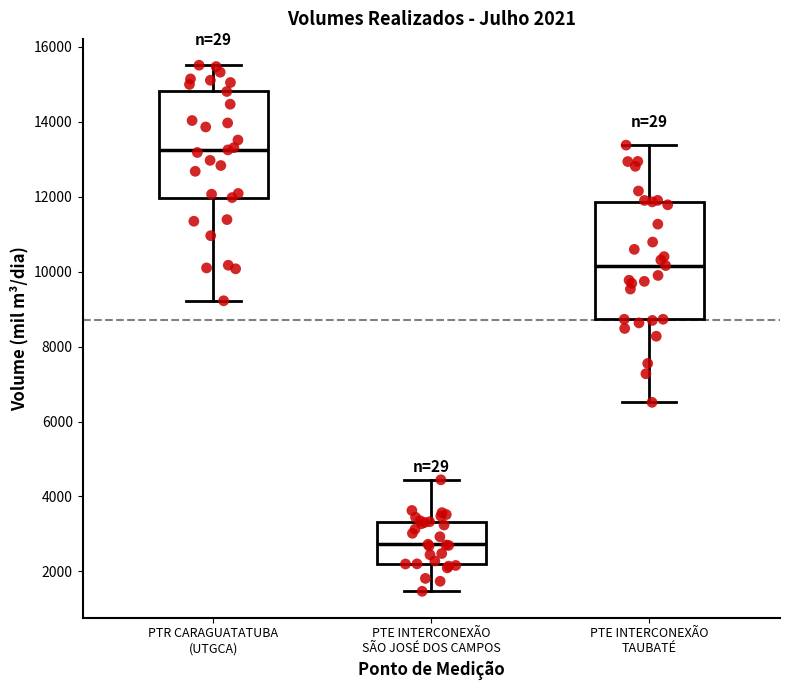

Which box's median line is the lowest?

PTE INTERCONEXÃO SÃO JOSÉ DOS CAMPOS